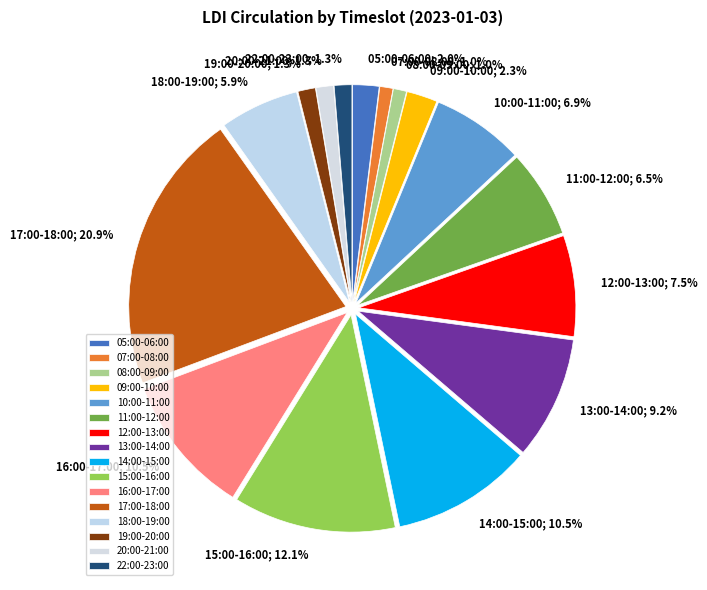

Between 10:00-11:00 and 20:00-21:00, which is larger?

10:00-11:00